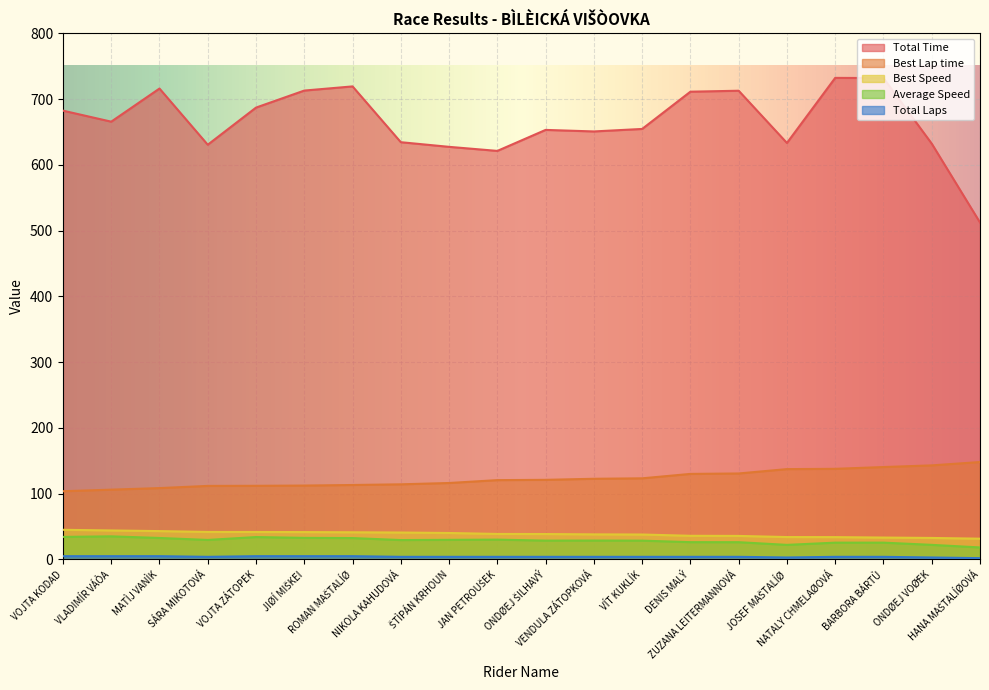

Count the Total Laps values in the range 4 to 5.

17